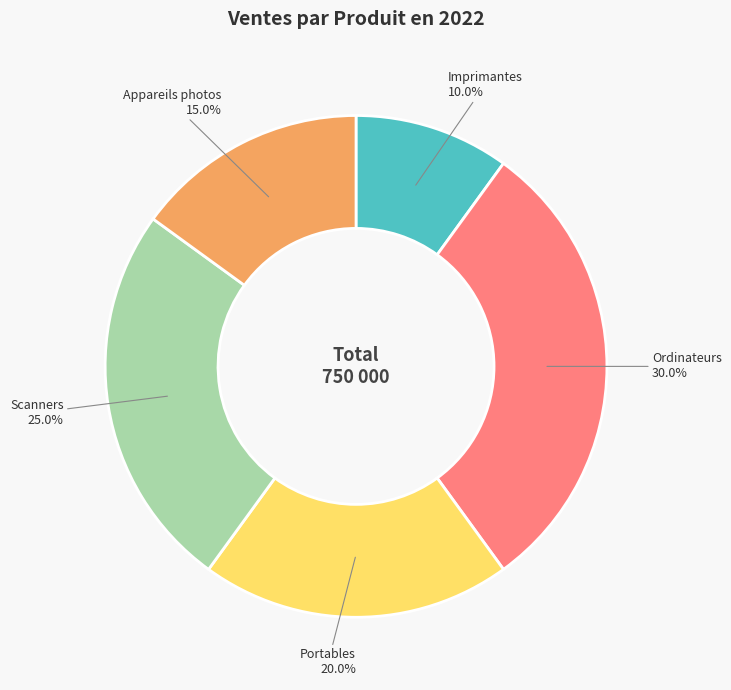

How many segments does this pie chart have?

5